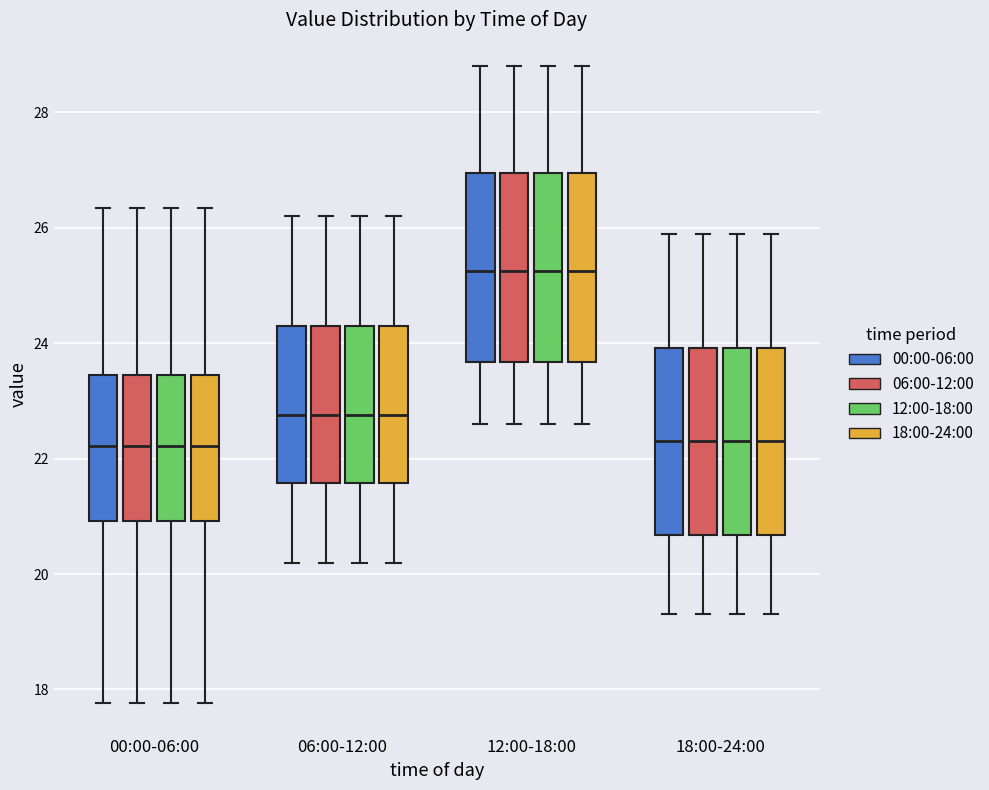

Reading left to right, read every box against the y-axis: the position of its median line, the range the box covers, and the ends of its whiskers. The values are not printed on the chart, so give them approximately, as read against the axis.

00:00-06:00 (00:00-06:00): median 22.2, box 21.0 to 23.4, whiskers 17.8 to 26.4
00:00-06:00 (06:00-12:00): median 22.2, box 21.0 to 23.4, whiskers 17.8 to 26.4
00:00-06:00 (12:00-18:00): median 22.2, box 21.0 to 23.4, whiskers 17.8 to 26.4
00:00-06:00 (18:00-24:00): median 22.2, box 21.0 to 23.4, whiskers 17.8 to 26.4
06:00-12:00 (00:00-06:00): median 22.8, box 21.6 to 24.4, whiskers 20.2 to 26.2
06:00-12:00 (06:00-12:00): median 22.8, box 21.6 to 24.4, whiskers 20.2 to 26.2
06:00-12:00 (12:00-18:00): median 22.8, box 21.6 to 24.4, whiskers 20.2 to 26.2
06:00-12:00 (18:00-24:00): median 22.8, box 21.6 to 24.4, whiskers 20.2 to 26.2
12:00-18:00 (00:00-06:00): median 25.2, box 23.6 to 27.0, whiskers 22.6 to 28.8
12:00-18:00 (06:00-12:00): median 25.2, box 23.6 to 27.0, whiskers 22.6 to 28.8
12:00-18:00 (12:00-18:00): median 25.2, box 23.6 to 27.0, whiskers 22.6 to 28.8
12:00-18:00 (18:00-24:00): median 25.2, box 23.6 to 27.0, whiskers 22.6 to 28.8
18:00-24:00 (00:00-06:00): median 22.4, box 20.6 to 24.0, whiskers 19.4 to 26.0
18:00-24:00 (06:00-12:00): median 22.4, box 20.6 to 24.0, whiskers 19.4 to 26.0
18:00-24:00 (12:00-18:00): median 22.4, box 20.6 to 24.0, whiskers 19.4 to 26.0
18:00-24:00 (18:00-24:00): median 22.4, box 20.6 to 24.0, whiskers 19.4 to 26.0